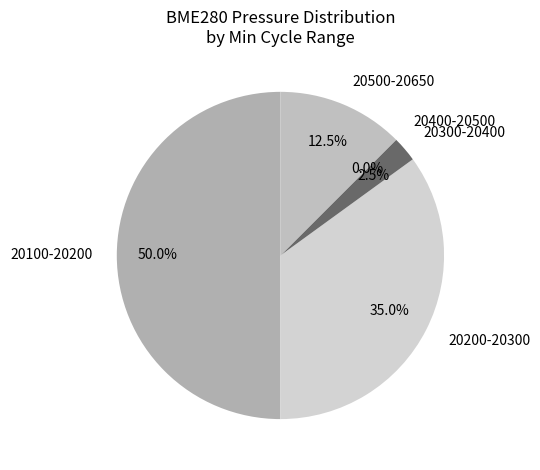

The 20139 slice represents 1% of the pie. True or false?

False